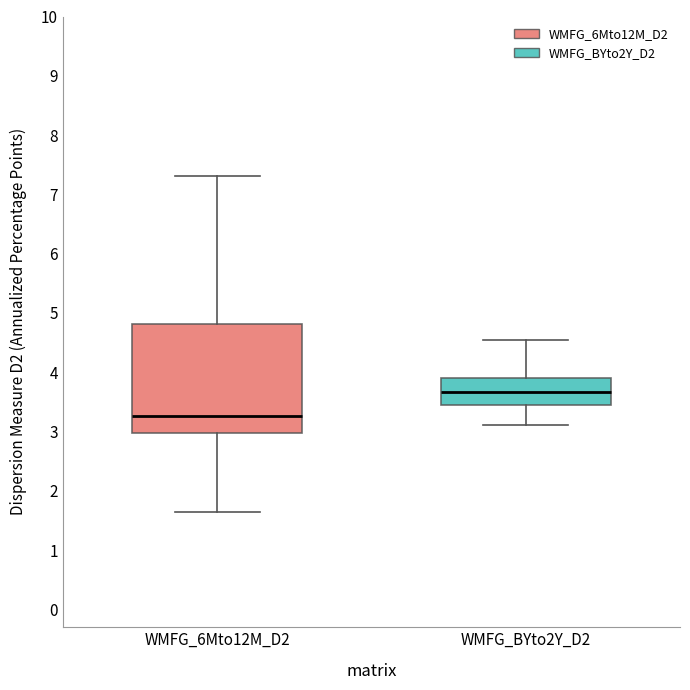

Reading left to right, read every box against the y-axis: the position of its median line, the range the box covers, and the ends of its whiskers. The values are not printed on the chart, so give them approximately, as read against the axis.

WMFG_6Mto12M_D2: median 3.3, box 3.0 to 4.8, whiskers 1.6 to 7.3
WMFG_BYto2Y_D2: median 3.7, box 3.4 to 3.9, whiskers 3.1 to 4.6